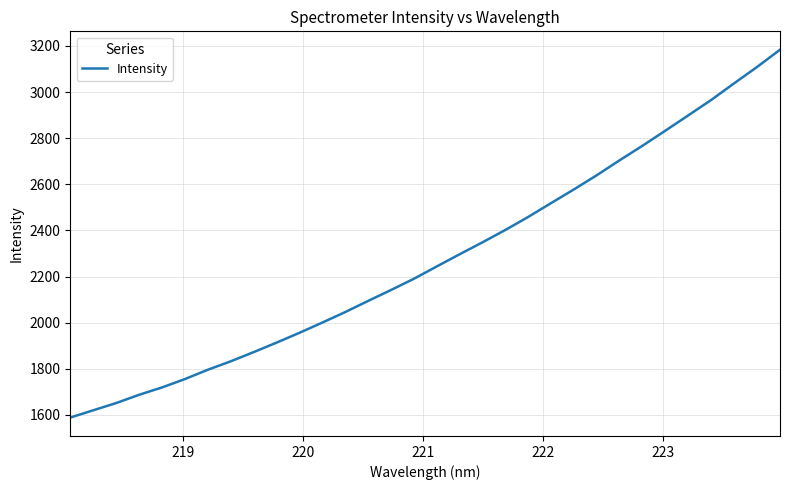

What is the smallest value displayed?

1588.3